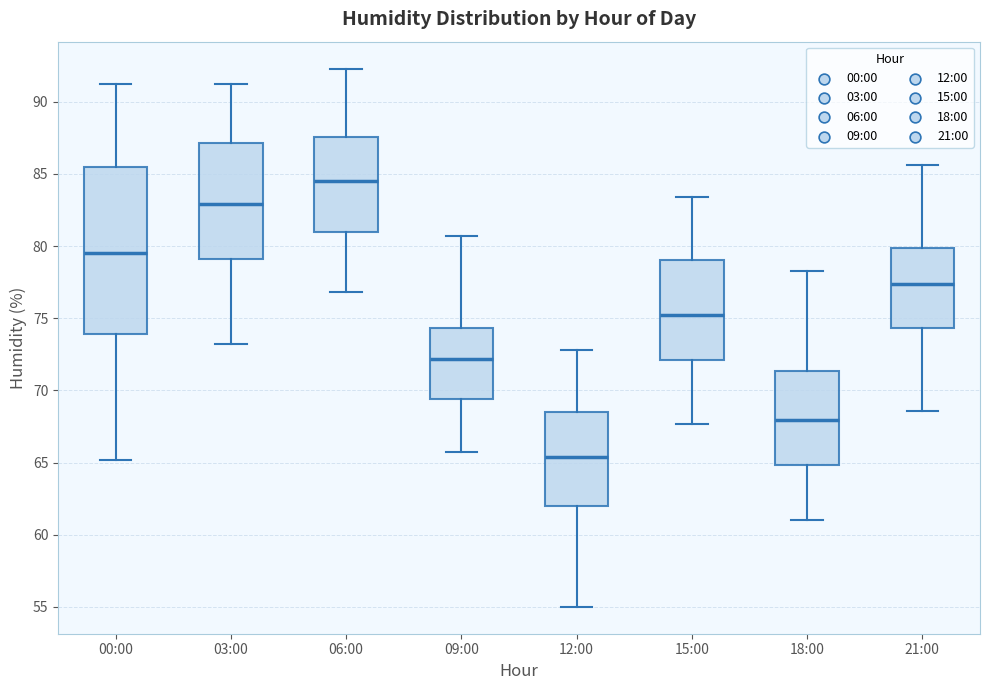

Where does the upper whisker of the box for 12:00 end on the y-axis? The values are not printed on the chart, so give them approximately, as read against the axis.

73.0